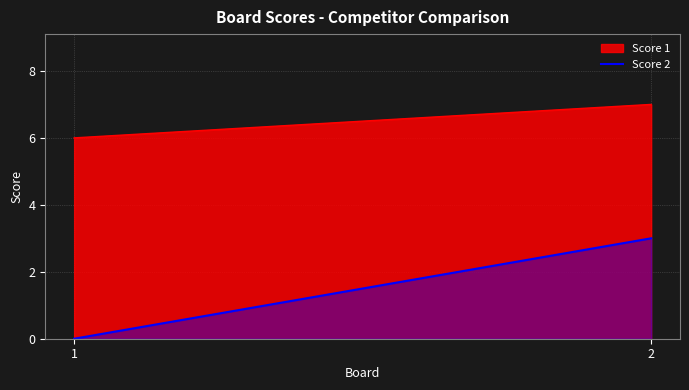

Which label corresponds to the largest value in the chart?

2